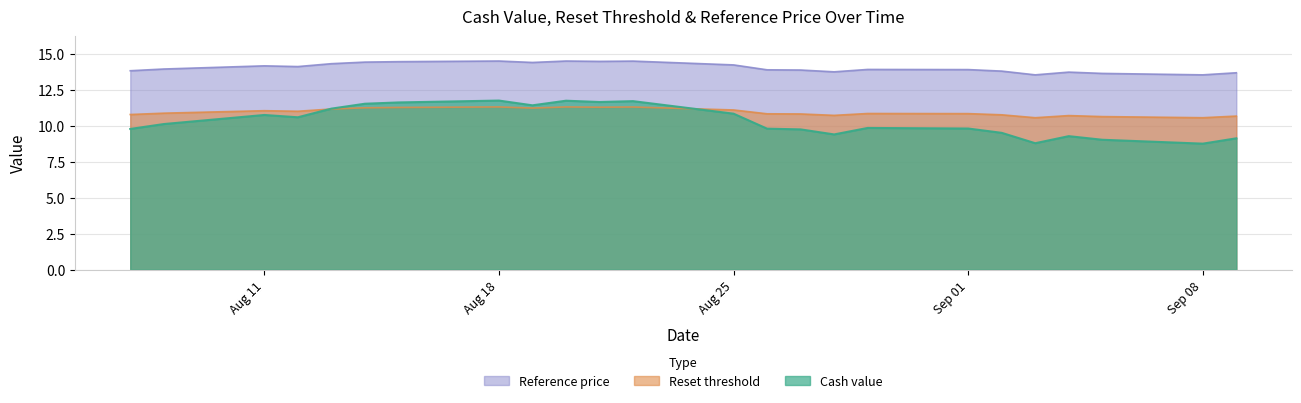

What is the minimum value shown in the chart?

8.8